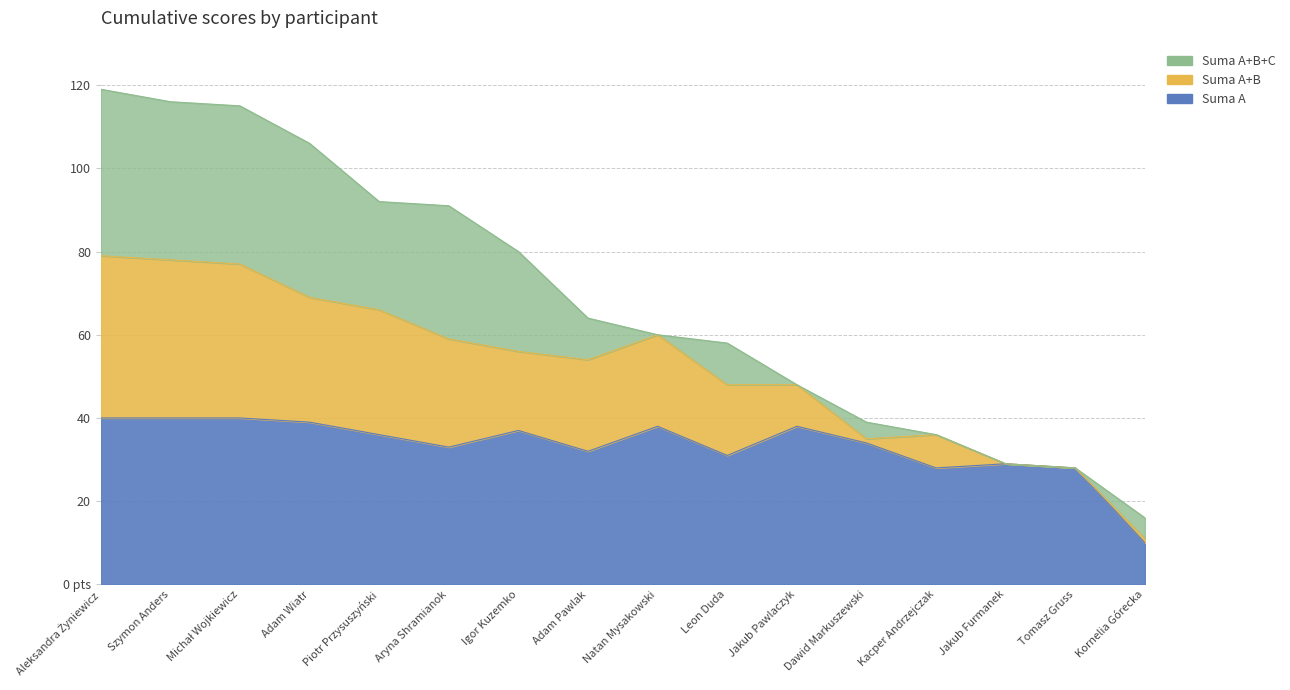

Which series changed the most between Natan Mysakowski and Kacper Andrzejczak?

Suma A+B